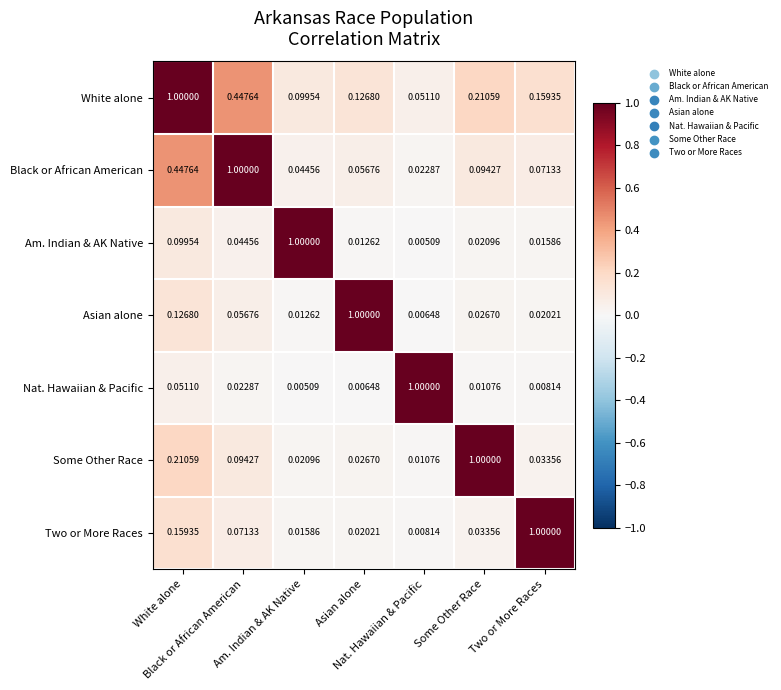

Which series has the largest range (max minus min)?

Am. Indian & AK Native